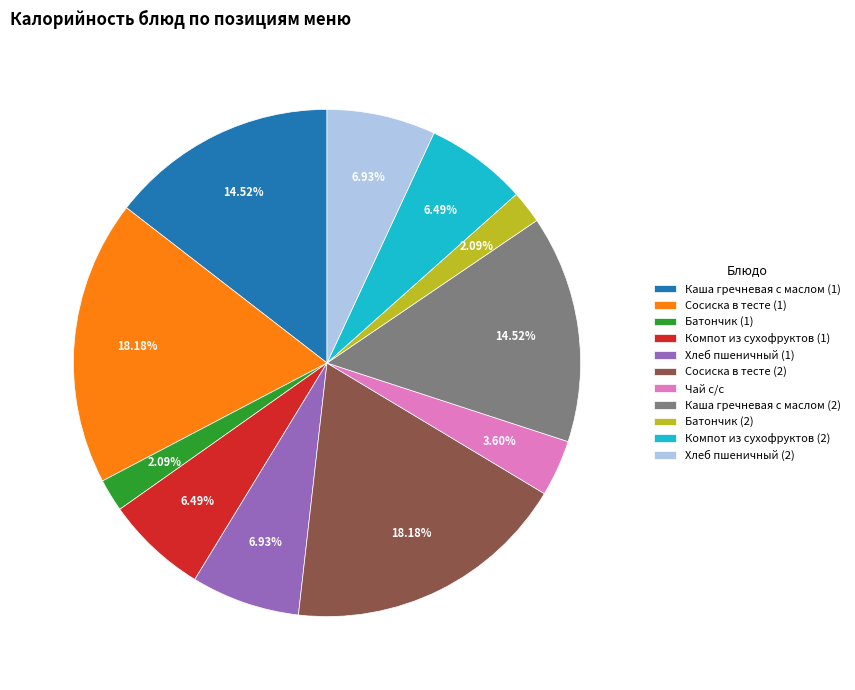

To the nearest percent, what is the difference between the largest and smallest slice percentages?

16%